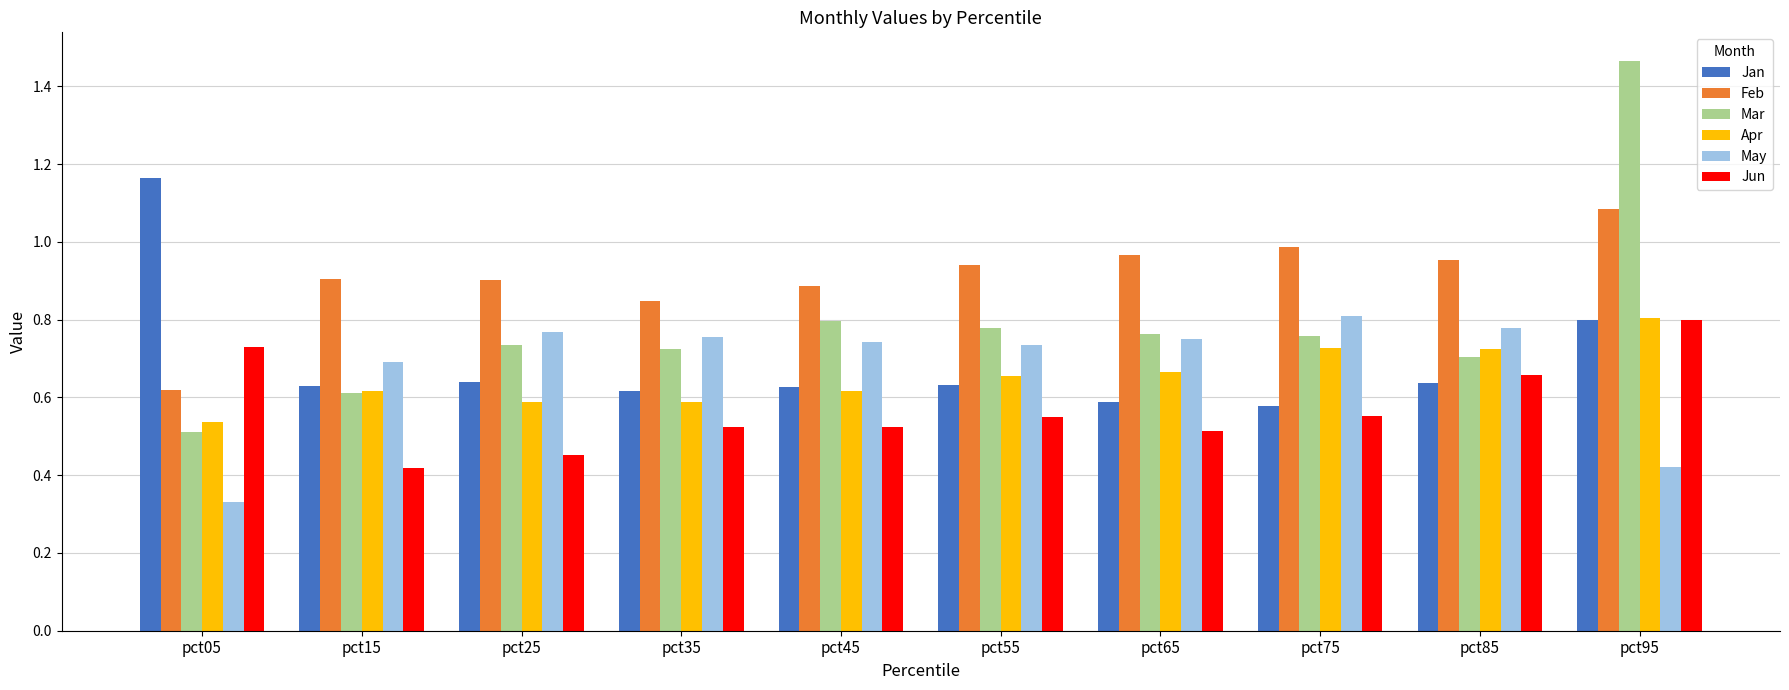

Which category has the highest value across all series?

pct95